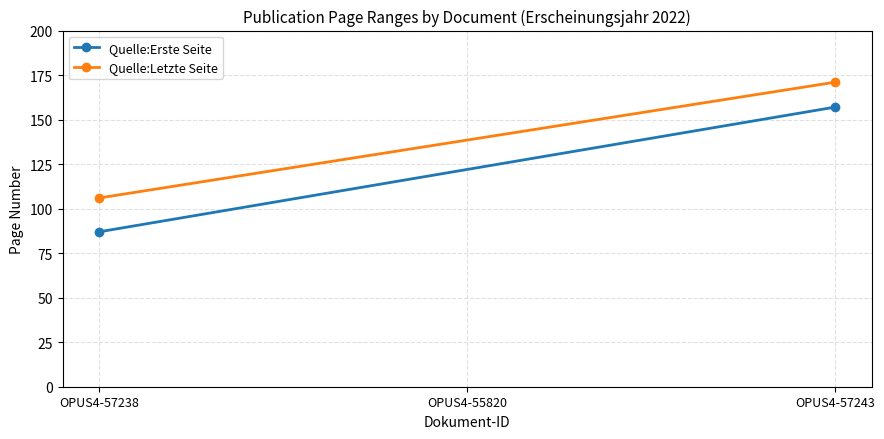

What is the average value of the Quelle:Erste Seite series?

122